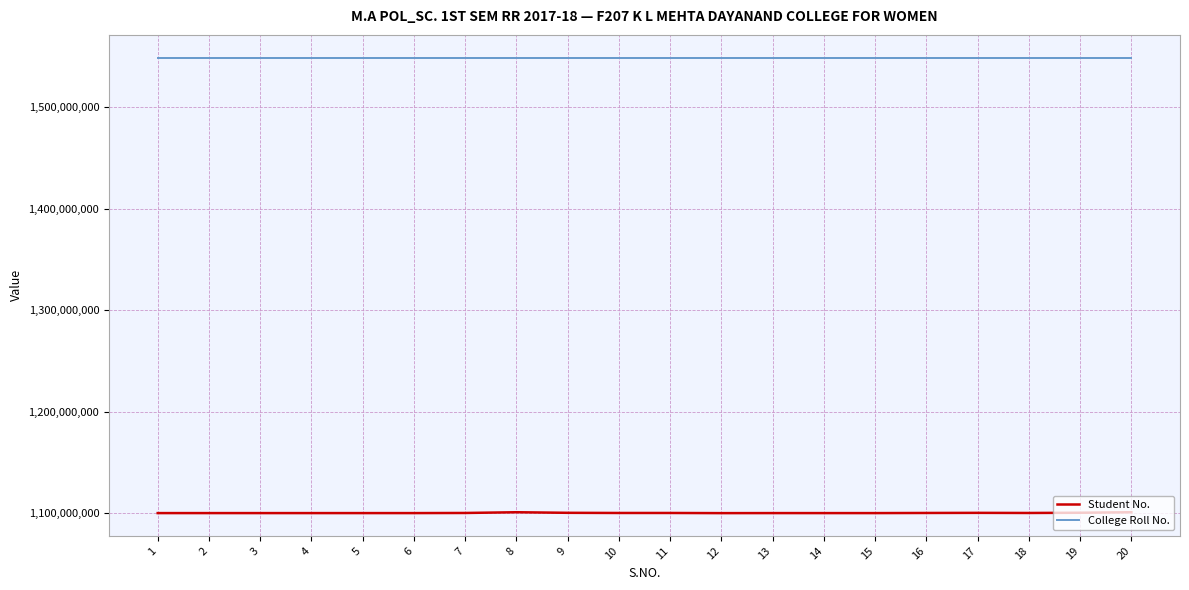

What is the approximate value of Student No. at 18?

1100238262